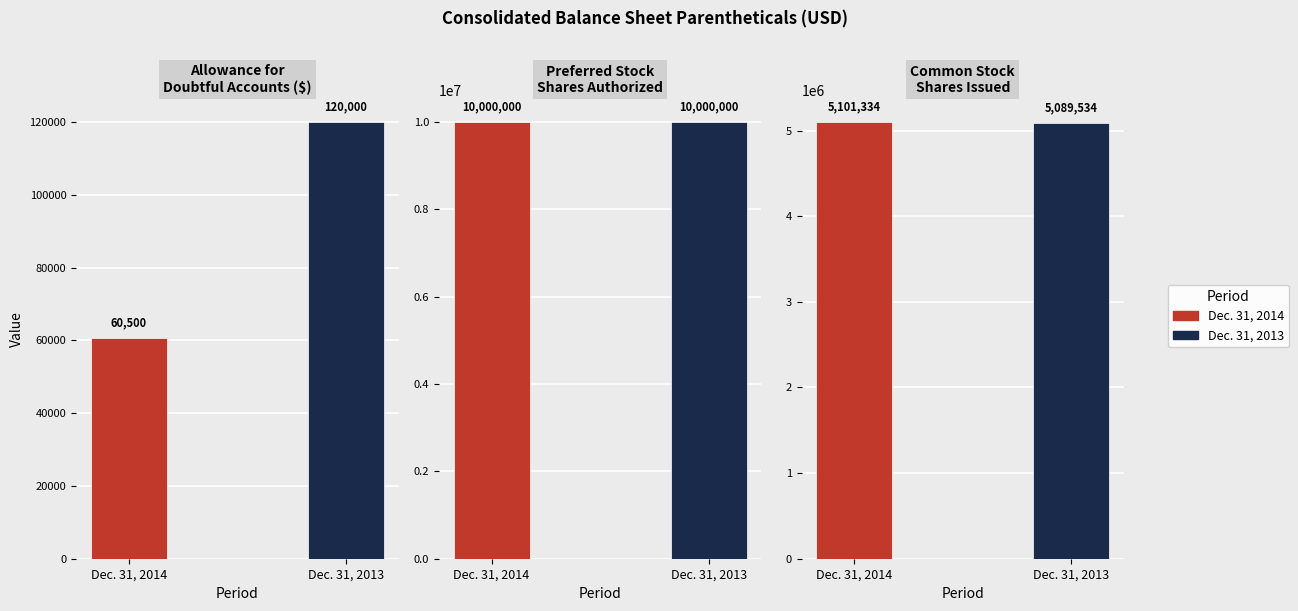

What is the greatest value displayed?

10000000